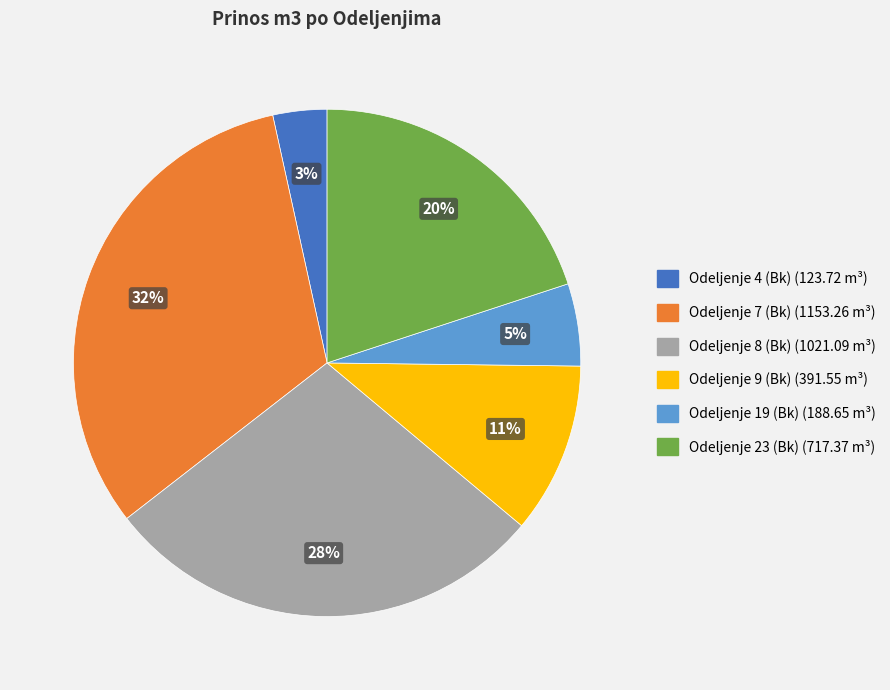

Does Odeljenje 4 (Bk) represent more than half of the total?

No